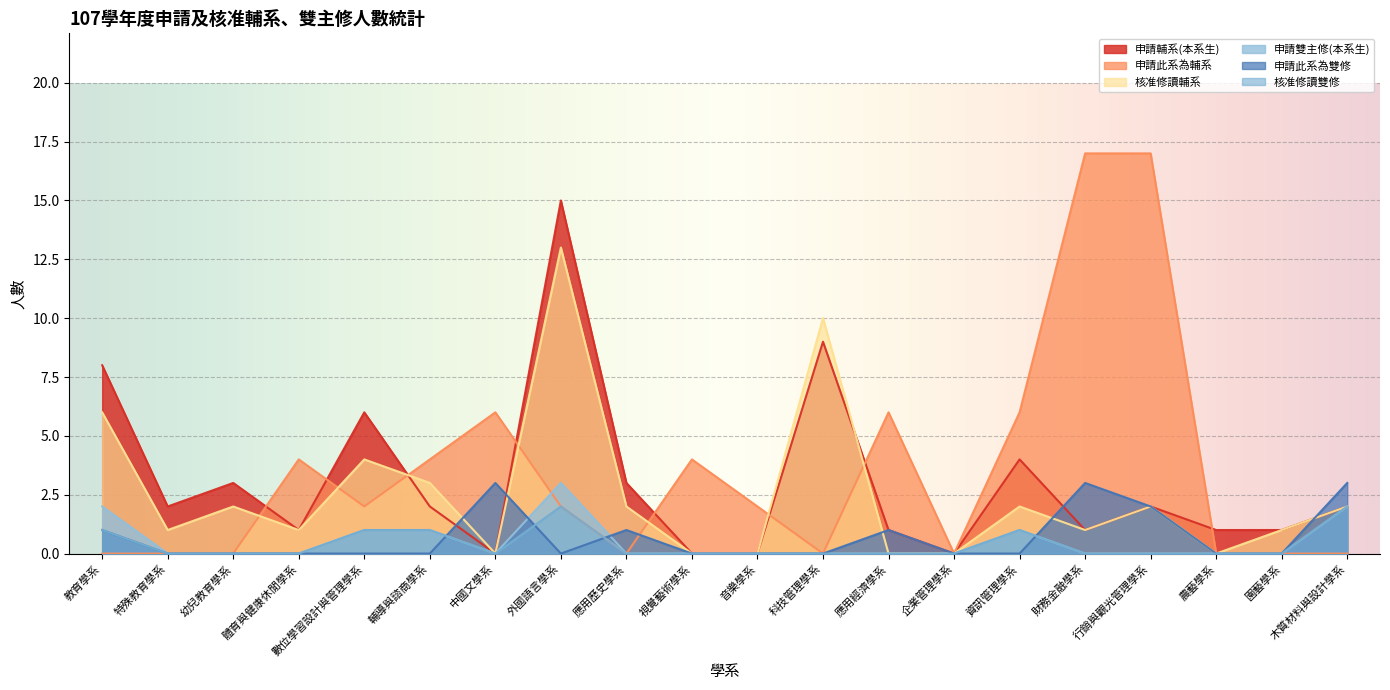

True or false: 申請此系為輔系 and 申請雙主修(本系生) cross at least once.

True